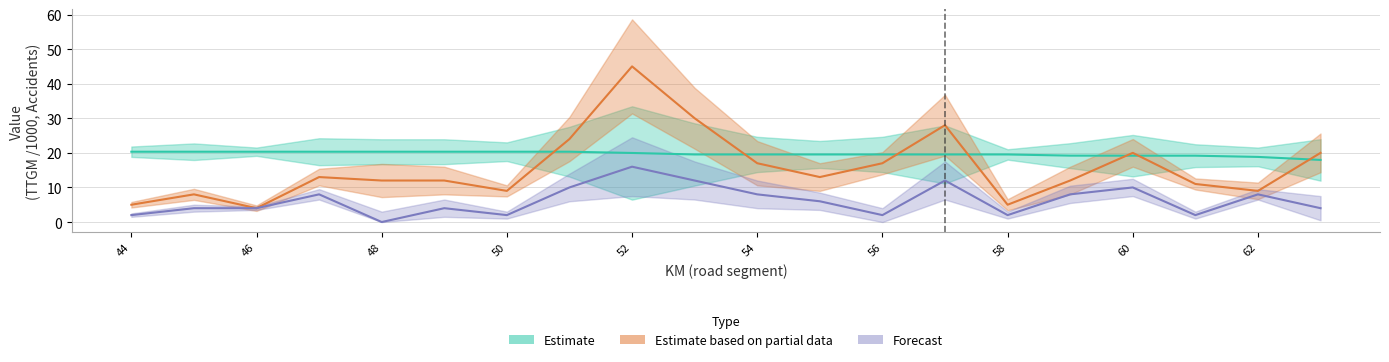

What is the total value across all series at 53?

61.5